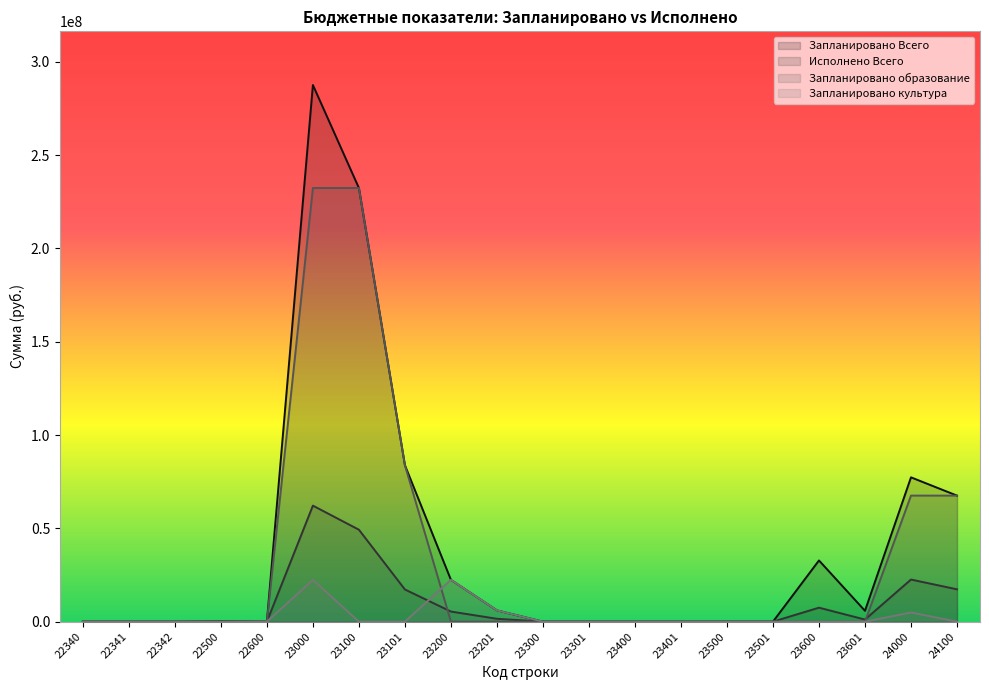

Rank the series at 23500 from lowest to highest value.

Запланировано Всего, Исполнено Всего, Запланировано образование, Запланировано культура